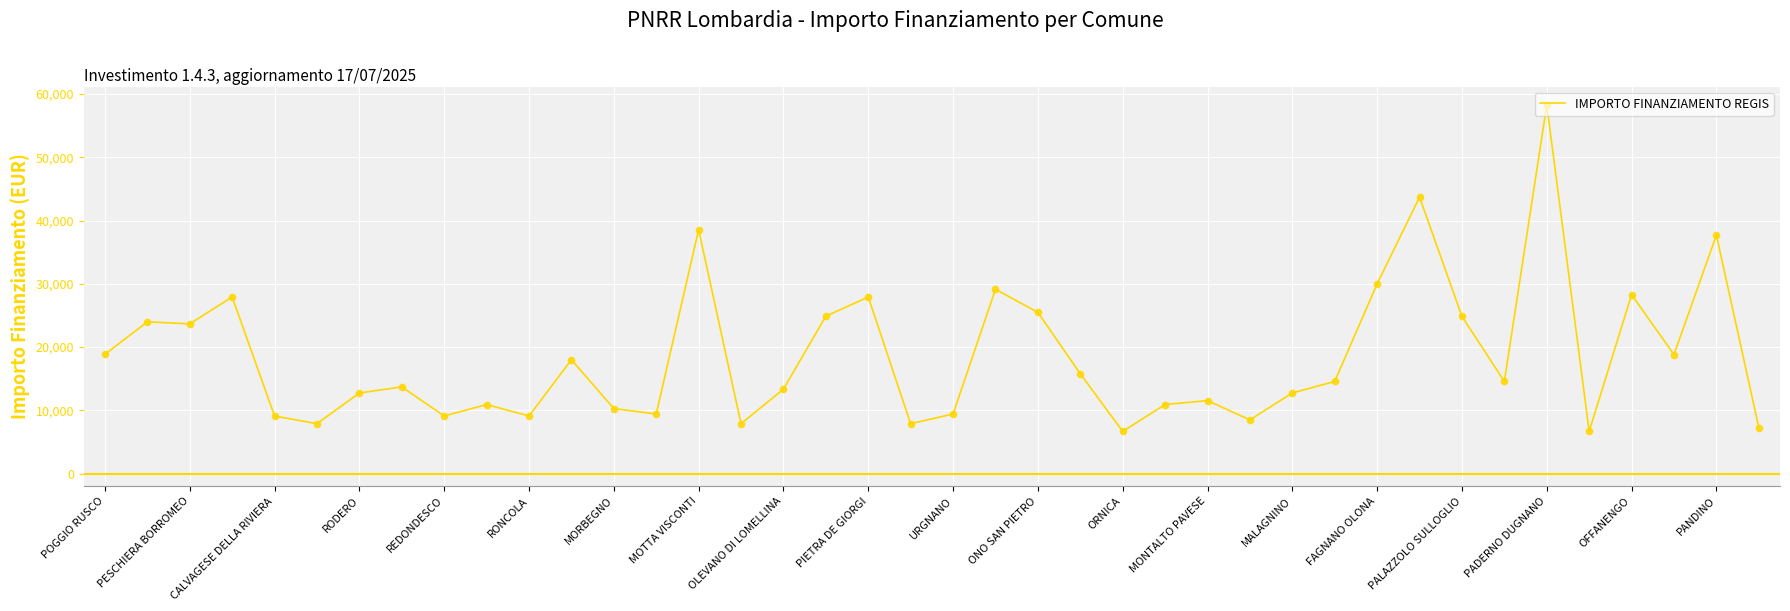

What is the smallest value displayed?

6677